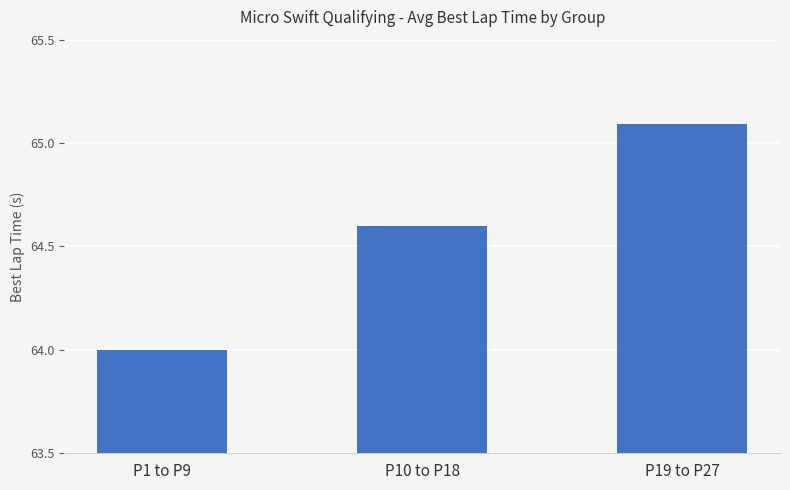

Which label corresponds to the largest value in the chart?

P19 to P27